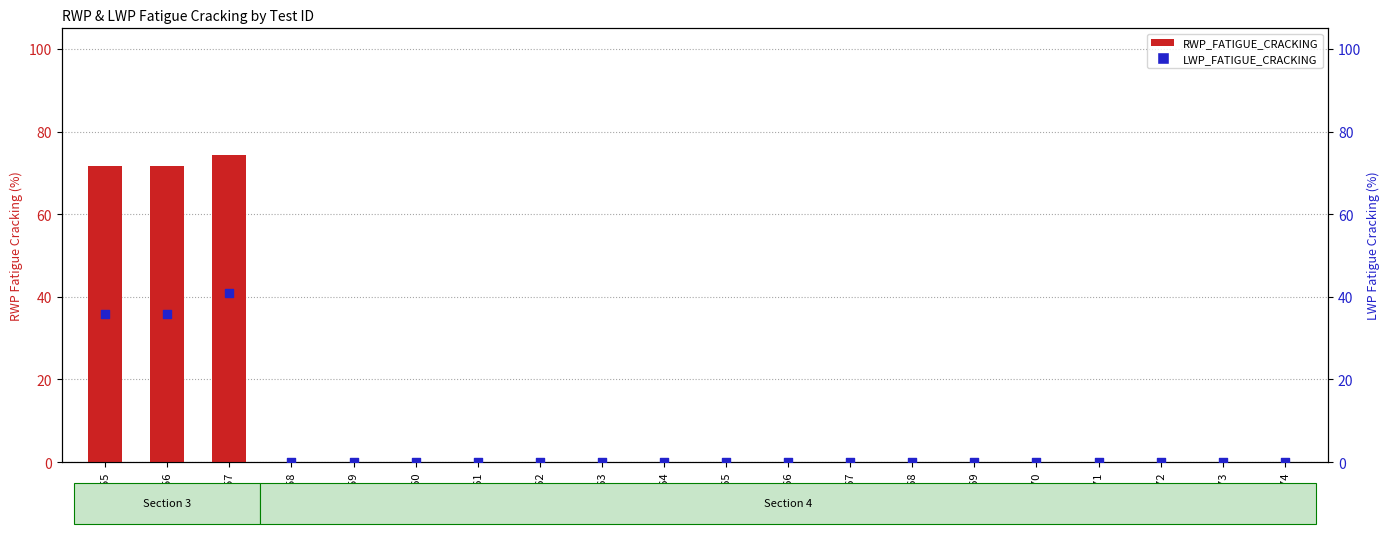

Which series contains the lowest Y value?

RWP_FATIGUE_CRACKING